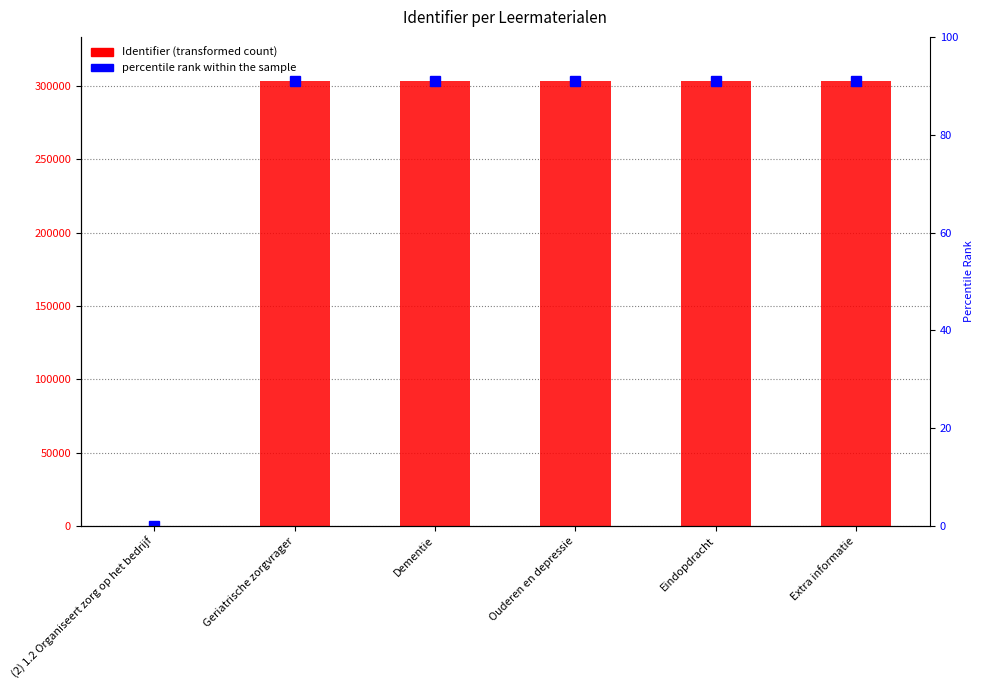

What is the change in value from Geriatrische zorgvrager to Extra informatie?

+7